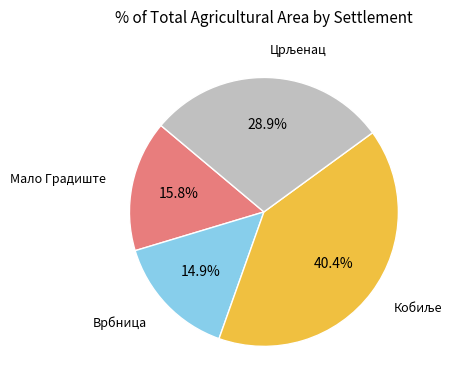

Is there any slice that represents more than half of the pie?

No